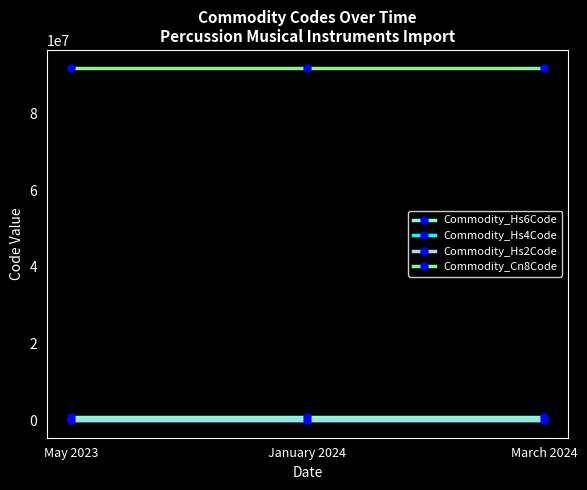

Reading left to right, list all the values displayed in this chart.

Commodity_Hs6Code: 920600	920600	920600
Commodity_Hs4Code: 9206	9206	9206
Commodity_Hs2Code: 92	92	92
Commodity_Cn8Code: 92060000	92060000	92060000